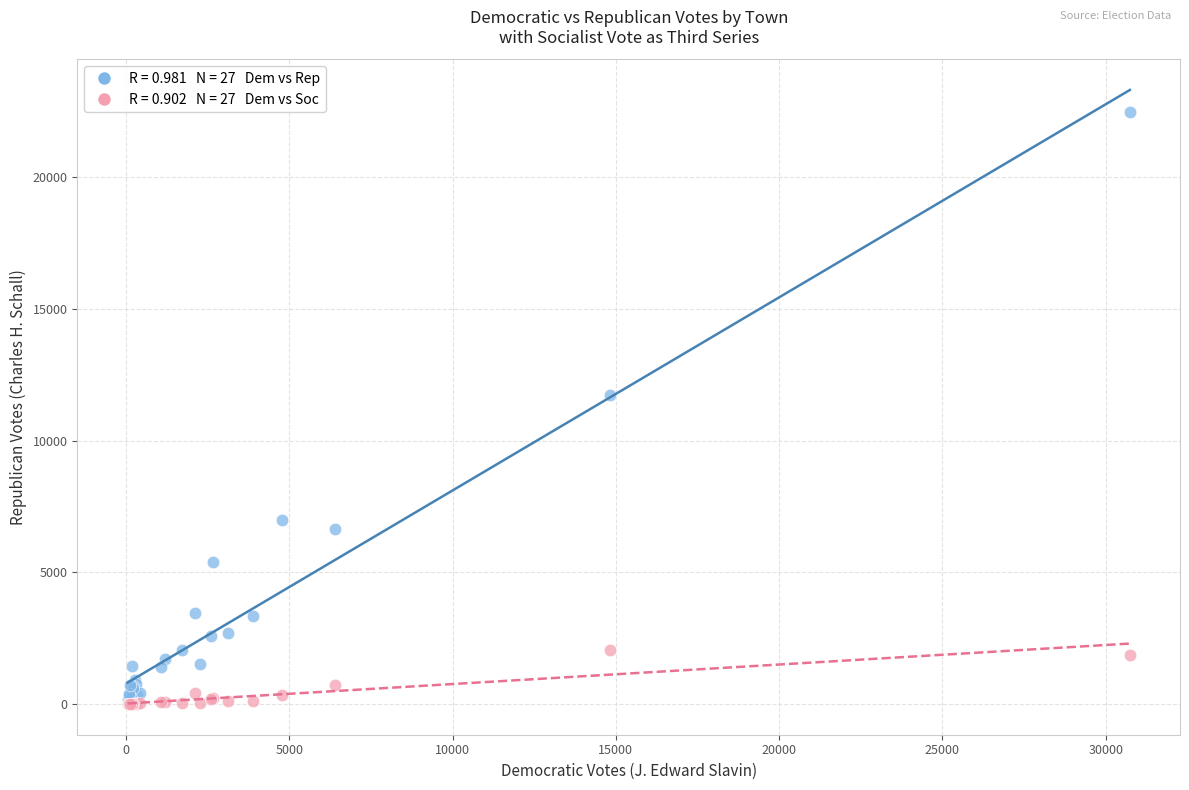

Across all series, what Y value is closest to 11239?

11720